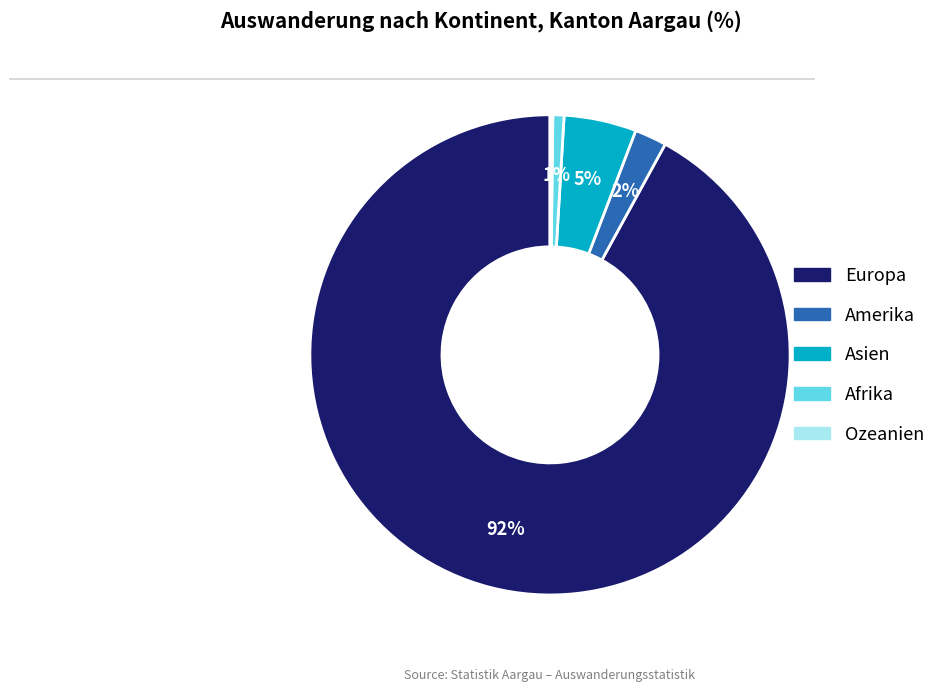

Is Europa the majority of the pie?

Yes